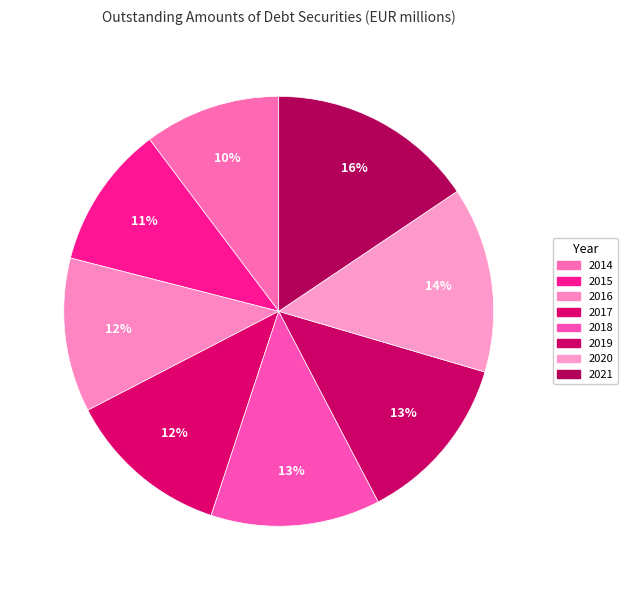

Is it true that 2018 is 5% of the pie?

False